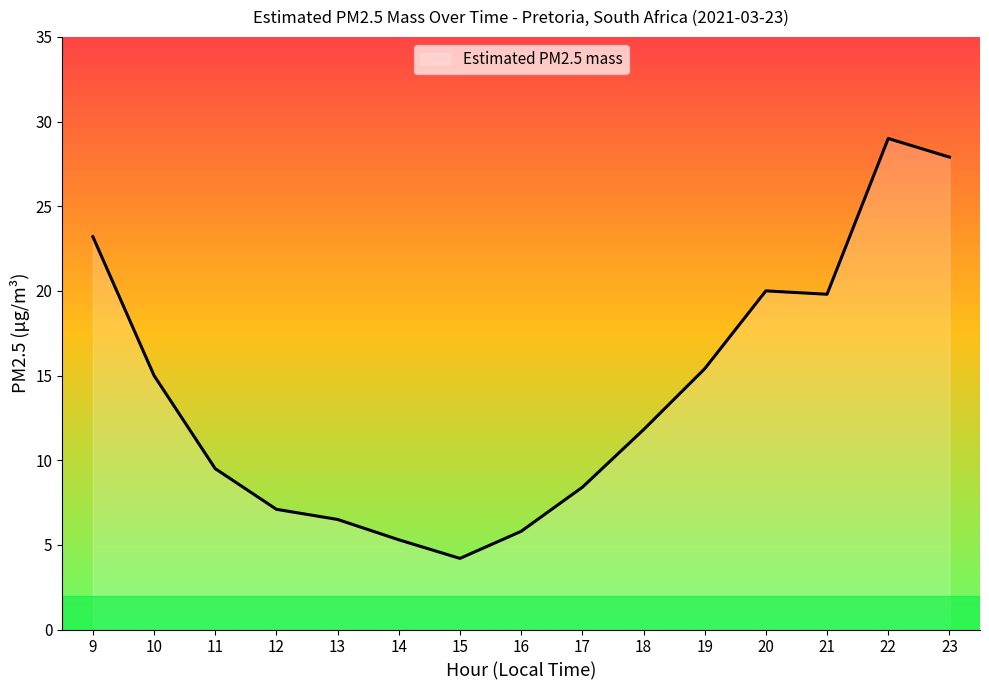

What is the change in value from 10 to 11?

-5.5